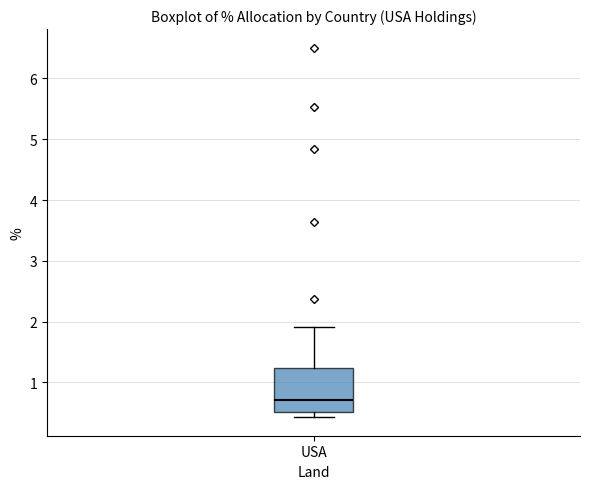

Transcribe this box plot: give where the median line is, the range the box spans, and where the two whiskers end, as read against the y-axis. The values are not printed on the chart, so give them approximately, as read against the axis.

median 0.7, box 0.5 to 1.2, whiskers 0.4 to 1.9